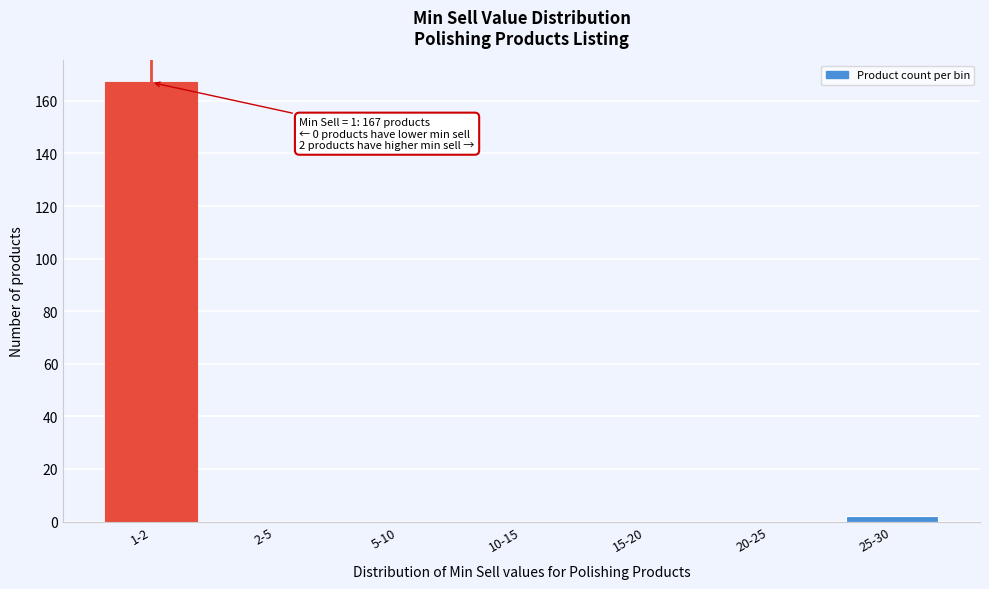

Reading left to right, what are all the values shown in this chart?

1-2=167	2-5=0	5-10=0	10-15=0	15-20=0	20-25=0	25-30=2